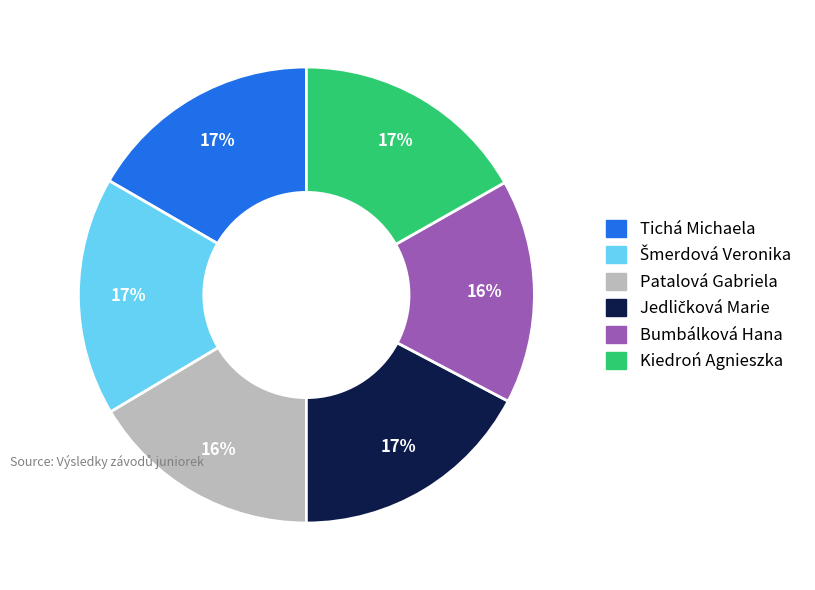

The Tichá Michaela slice represents 17% of the pie. True or false?

True